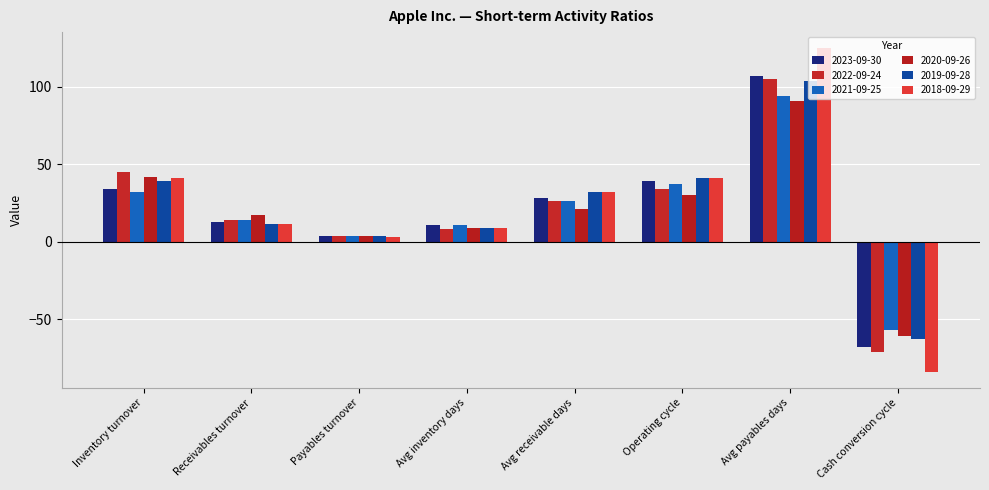

What is the label of the 1st bar from the left?

Inventory turnover